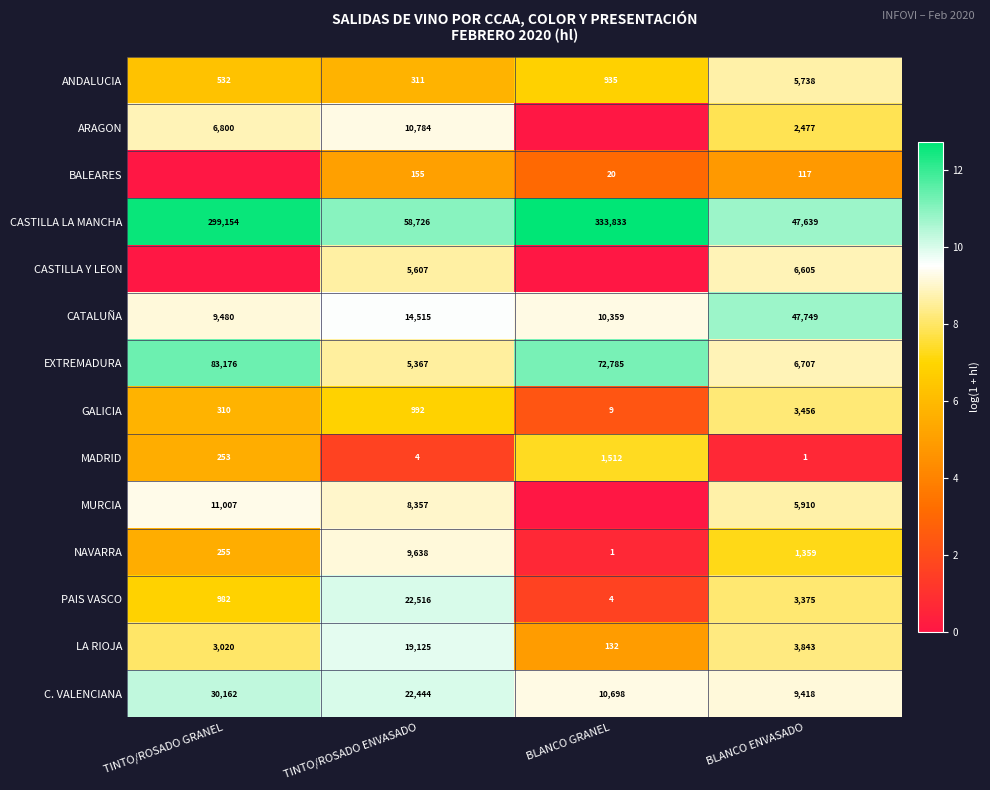

List the labels in order of NAVARRA value, largest first.

TINTO/ROSADO ENVASADO, BLANCO ENVASADO, TINTO/ROSADO GRANEL, BLANCO GRANEL